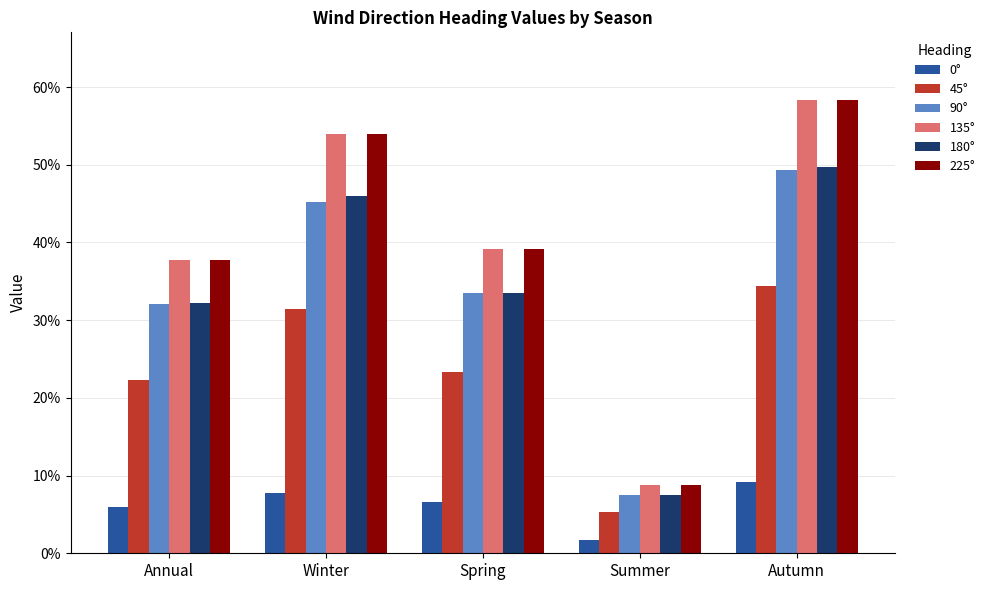

What is the value of the 90° bar at the 4th from the left?

0.1